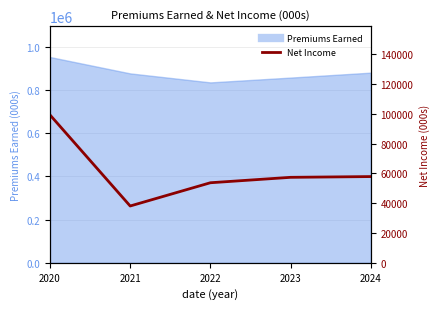

At which category does the data reach its first local valley?

2021